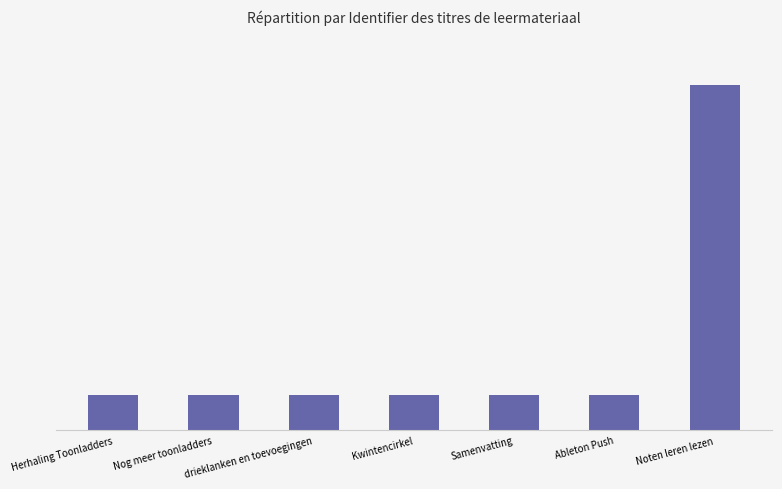

Does the chart contain any negative values?

No